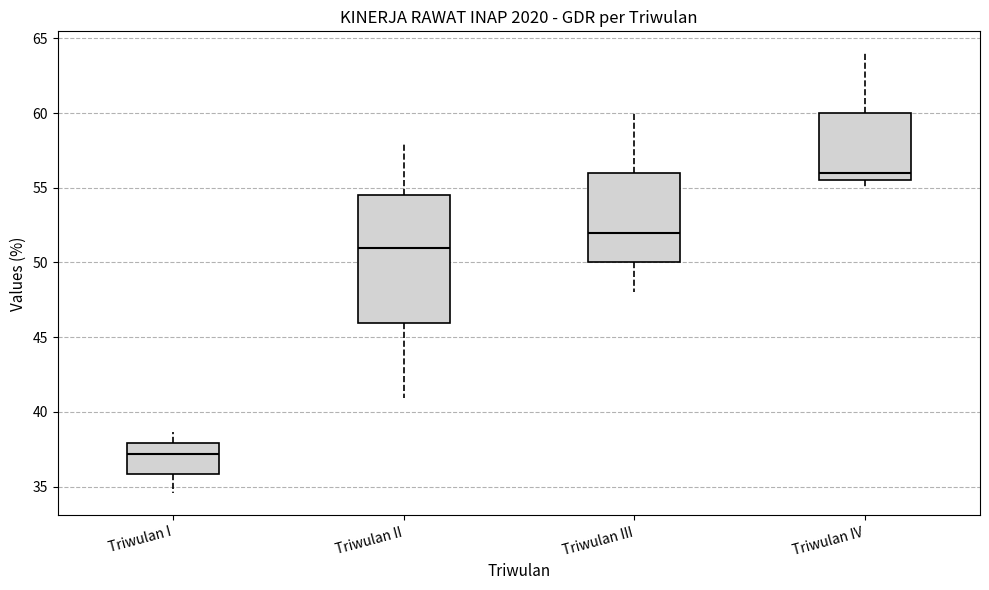

Reading left to right, read every box against the y-axis: the position of its median line, the range the box covers, and the ends of its whiskers. The values are not printed on the chart, so give them approximately, as read against the axis.

Triwulan I: median 37.0, box 36.0 to 38.0, whiskers 34.5 to 38.5
Triwulan II: median 51.0, box 46.0 to 54.5, whiskers 41.0 to 58.0
Triwulan III: median 52.0, box 50.0 to 56.0, whiskers 48.0 to 60.0
Triwulan IV: median 56.0, box 55.5 to 60.0, whiskers 55.0 to 64.0